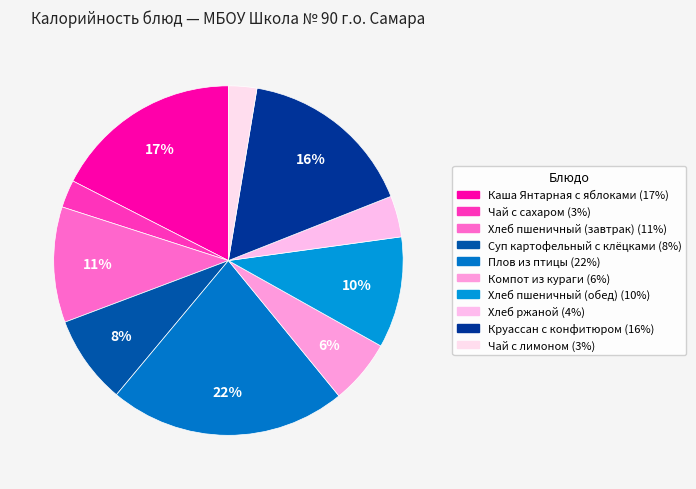

To the nearest percent, what is the difference between the Суп картофельный с клёцками and Каша Янтарная с яблоками slice percentages?

9%